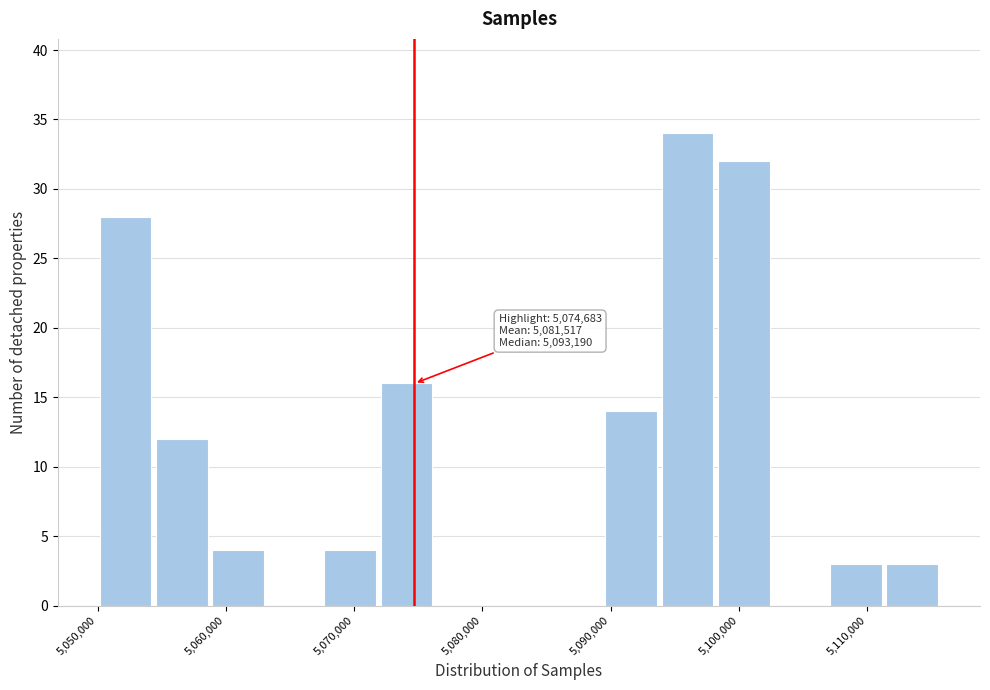

Which range on the x-axis has the tallest bar?

5094000 to 5098000